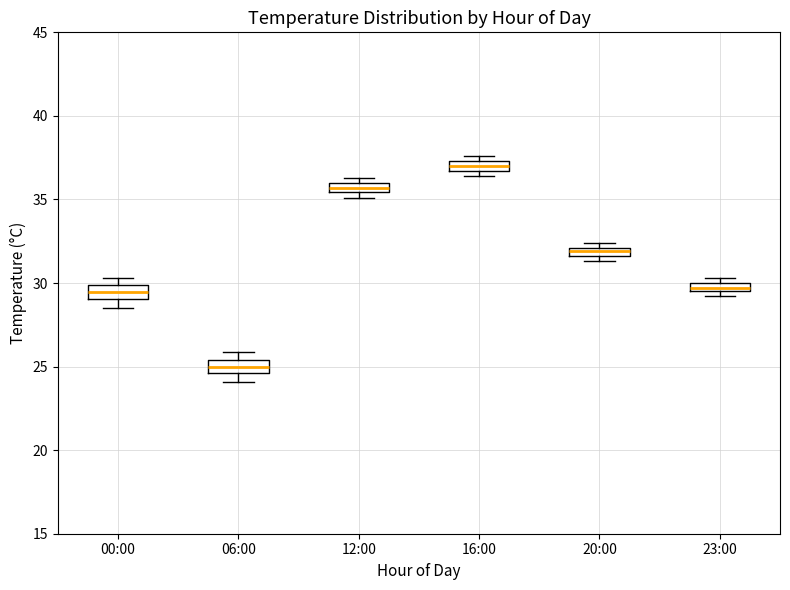

Which box's median line is the highest?

16:00